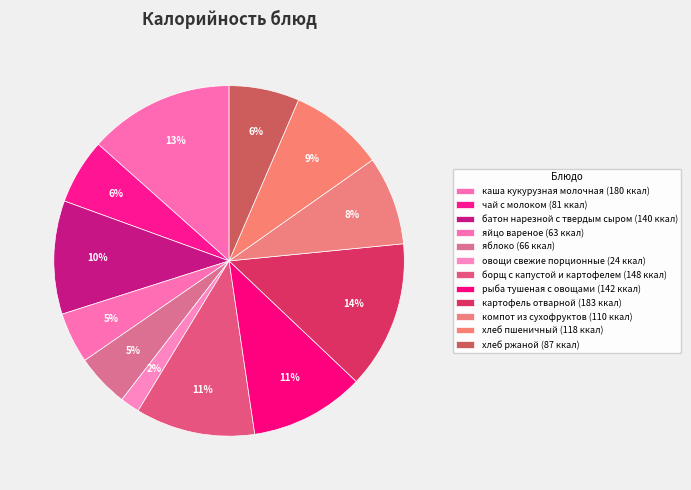

Is there a majority slice in this chart?

No